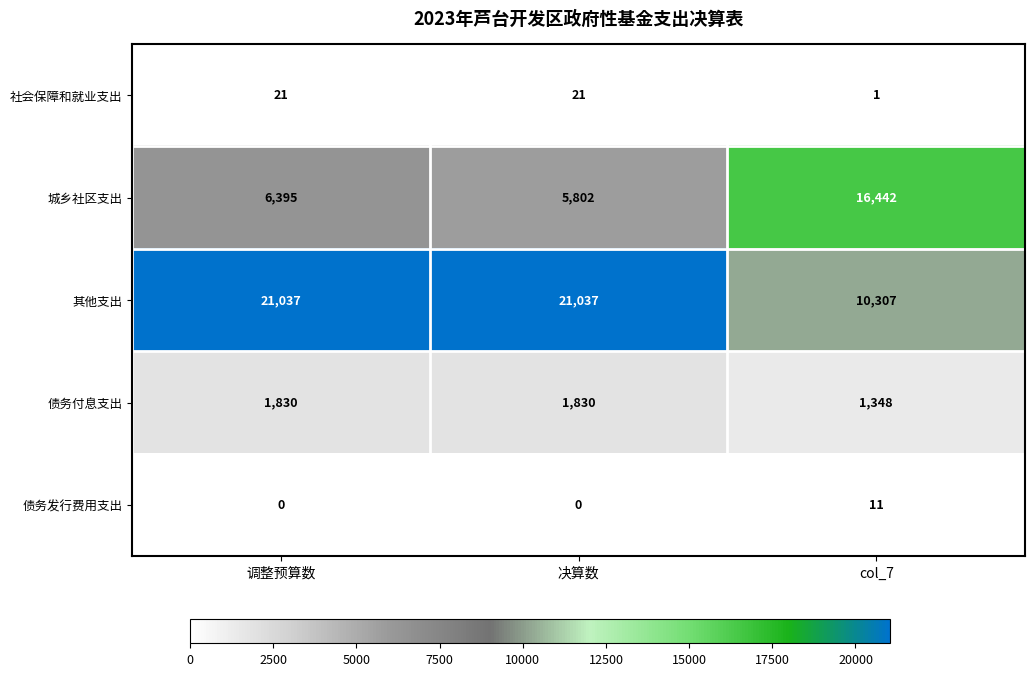

True or false: 城乡社区支出 has a value of 16442 at col_7.

True